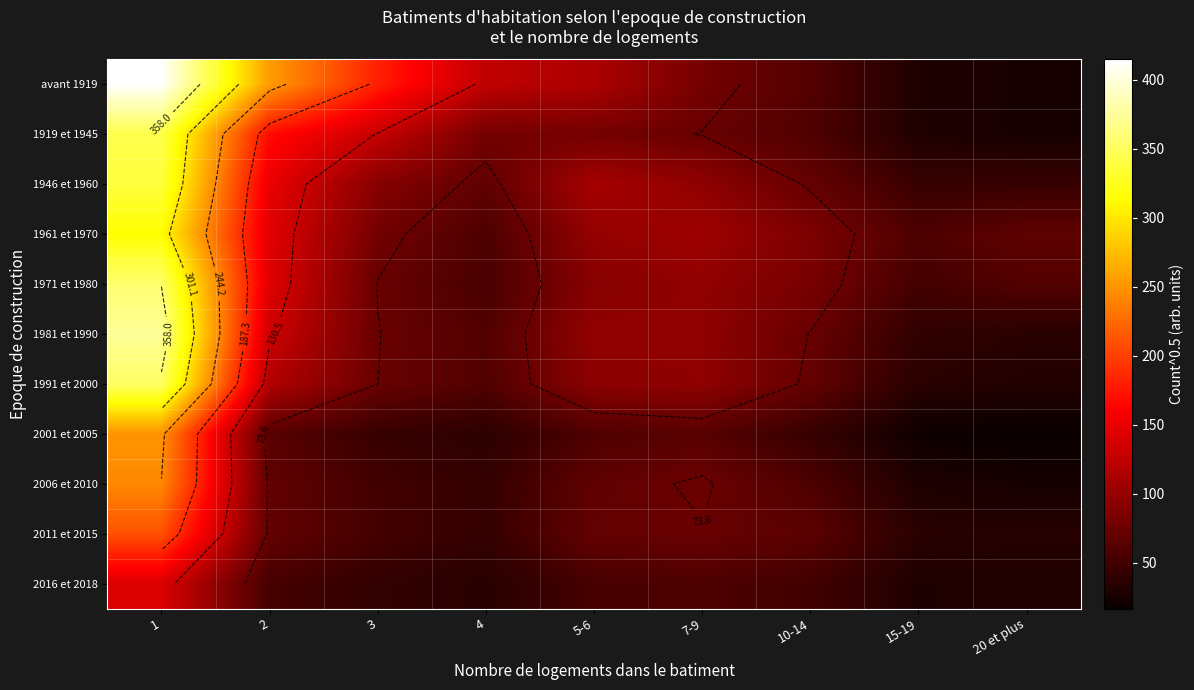

Which category has the lowest value across all series?

20 et plus